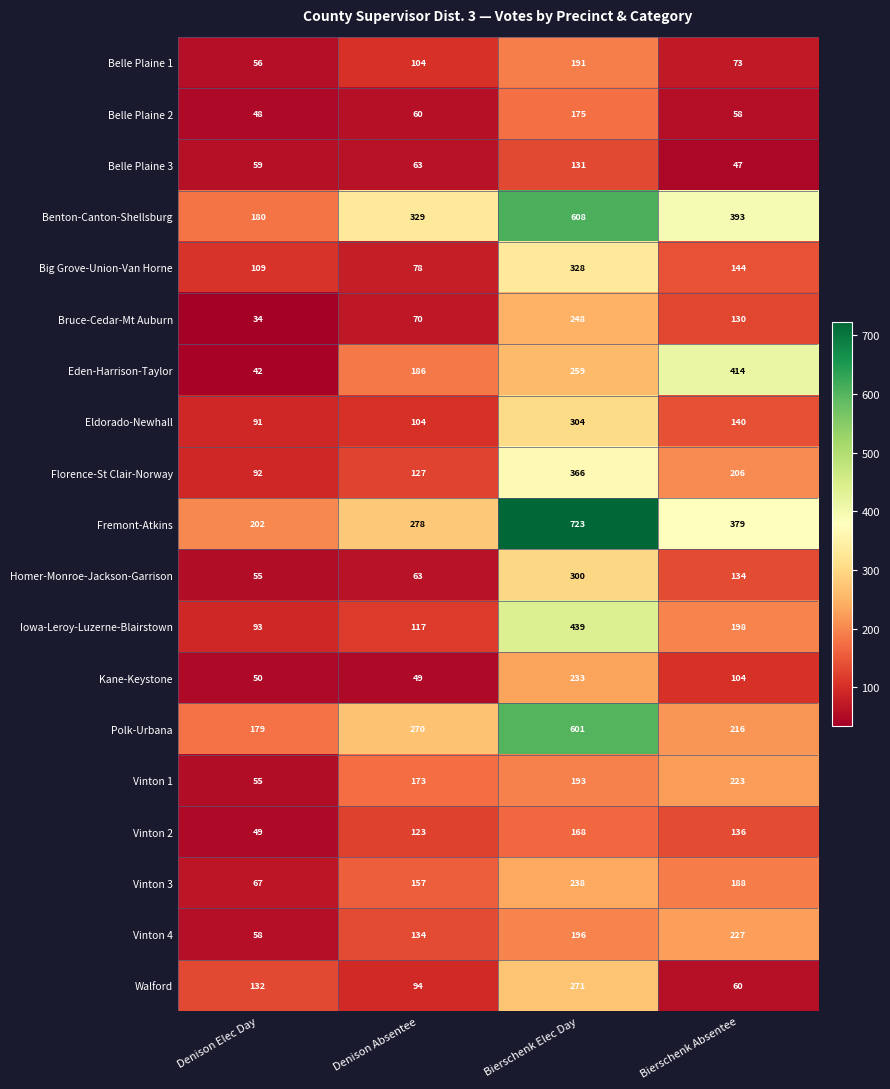

What is the sum of the Polk-Urbana values at Denison Absentee and Bierschenk Elec Day?

871